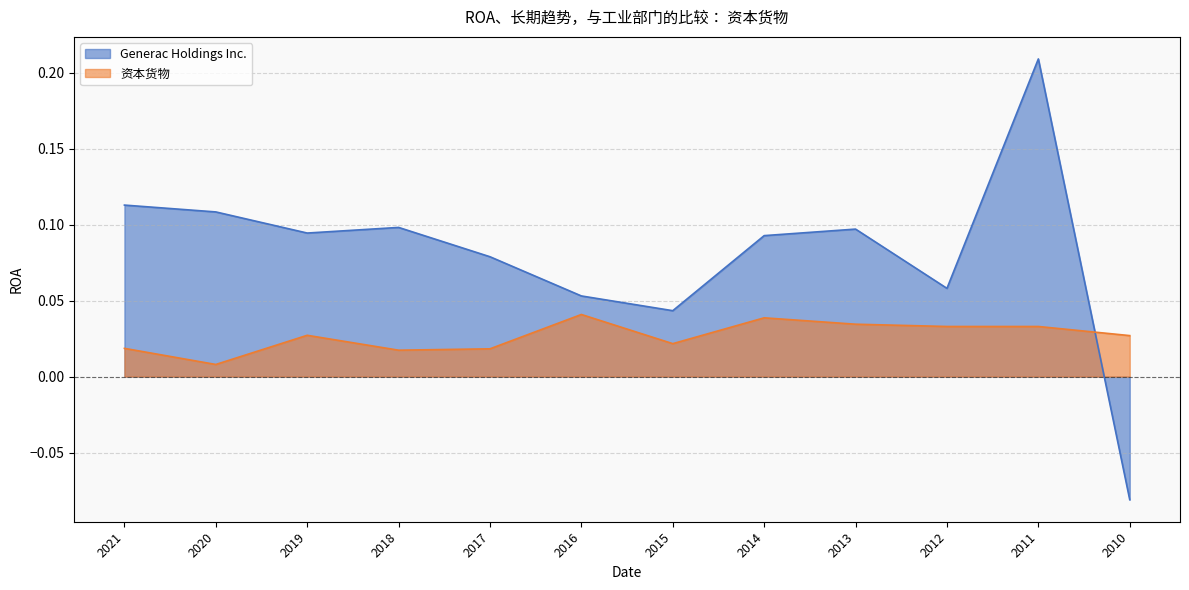

List the series in order of their overall mean, lowest first.

资本货物, Generac Holdings Inc.